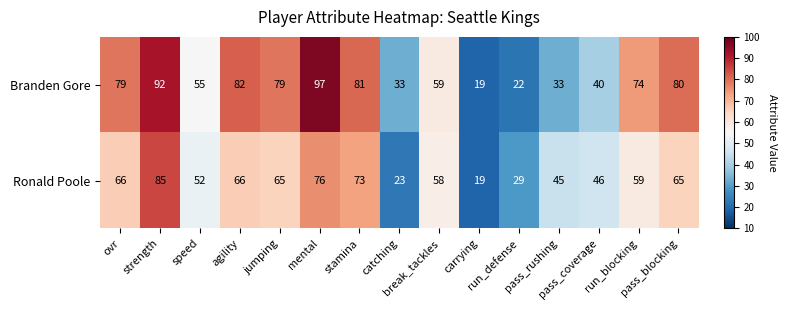

What is the smallest value displayed?

19